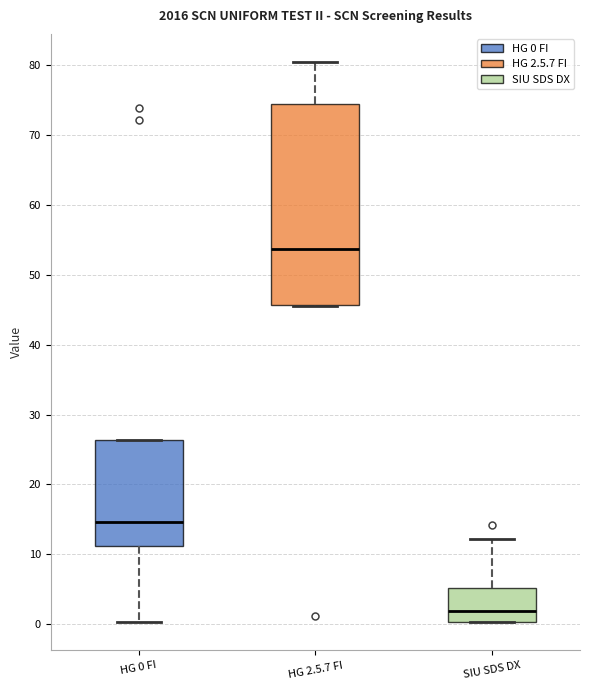

Comparing the boxes themselves (not the whiskers), which one is the tallest?

HG 2.5.7 FI